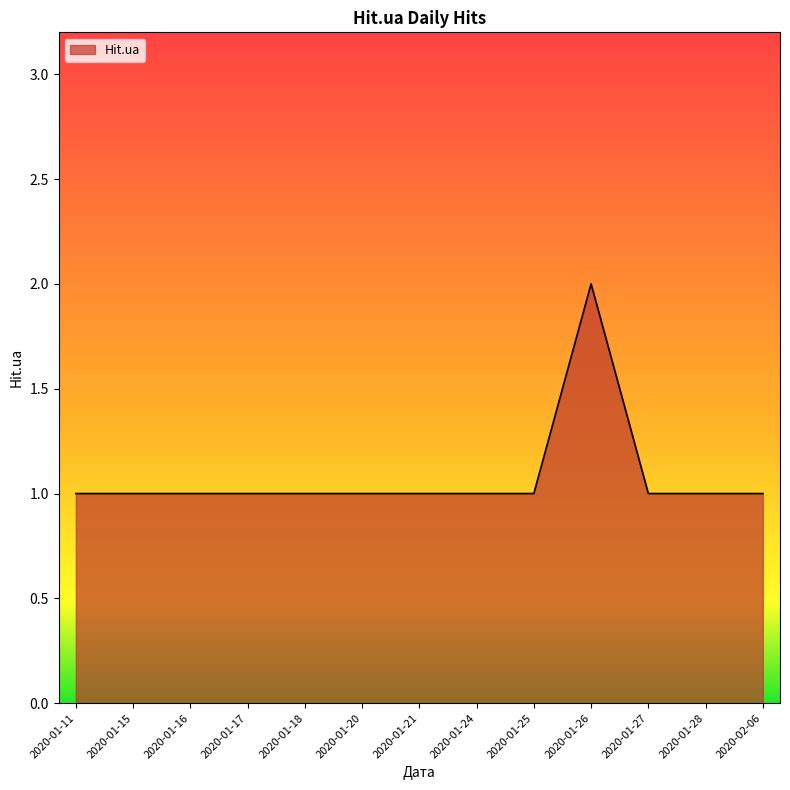

The chart shows a value of 2 at 2020-01-26. True or false?

True